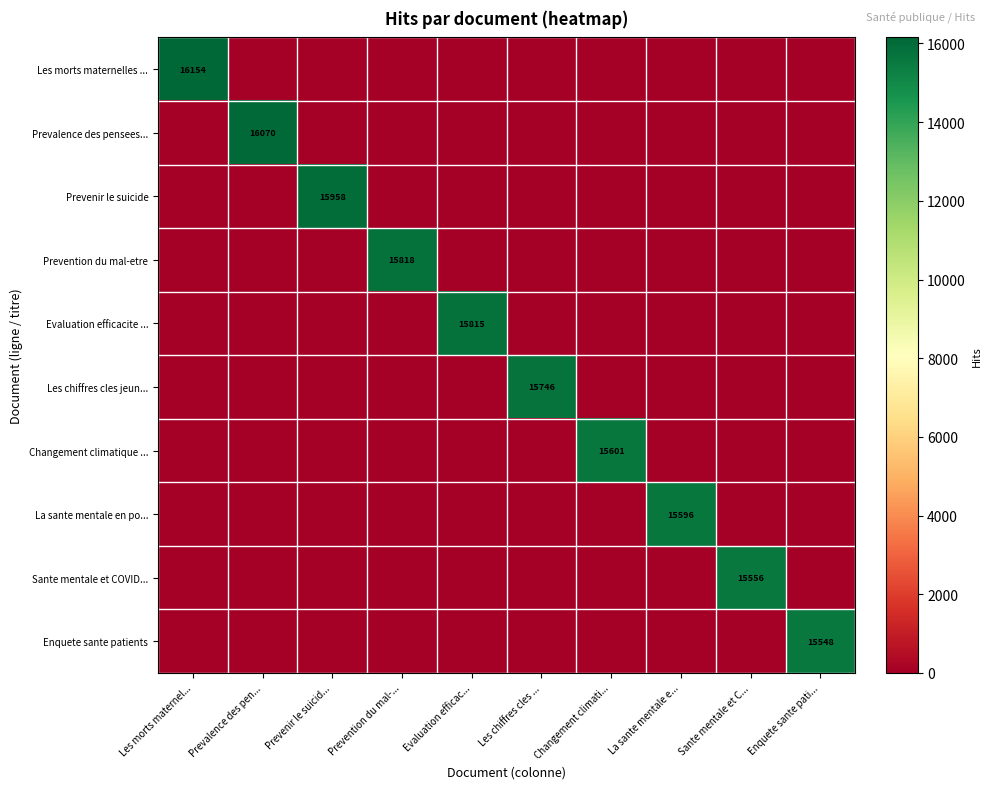

The value of Prevalence des pensees... at Prevalence des pen... is 28443. True or false?

False